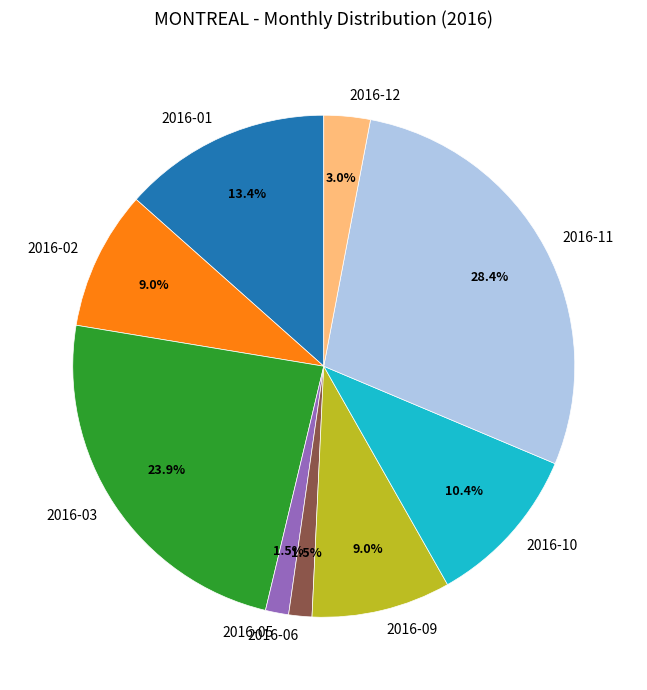

Is there a majority slice in this chart?

No